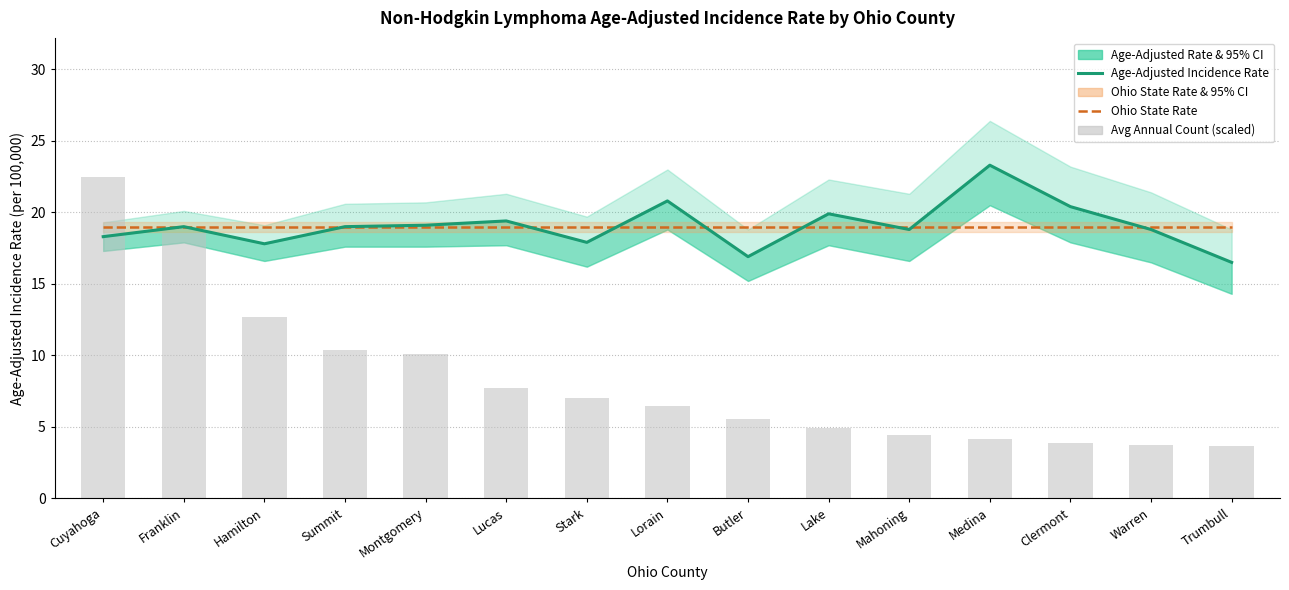

Which category has the highest value in the Avg Annual Count (scaled) series?

Cuyahoga